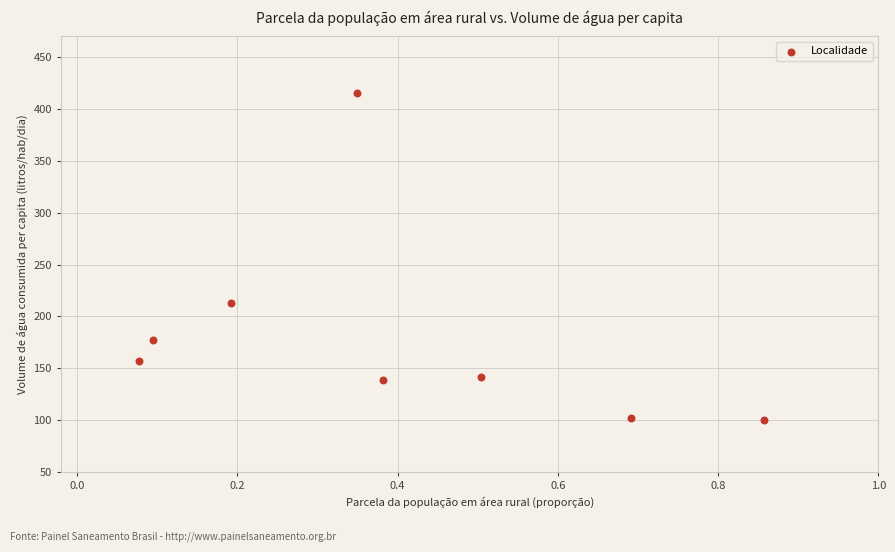

What is the average Y value?

180.6